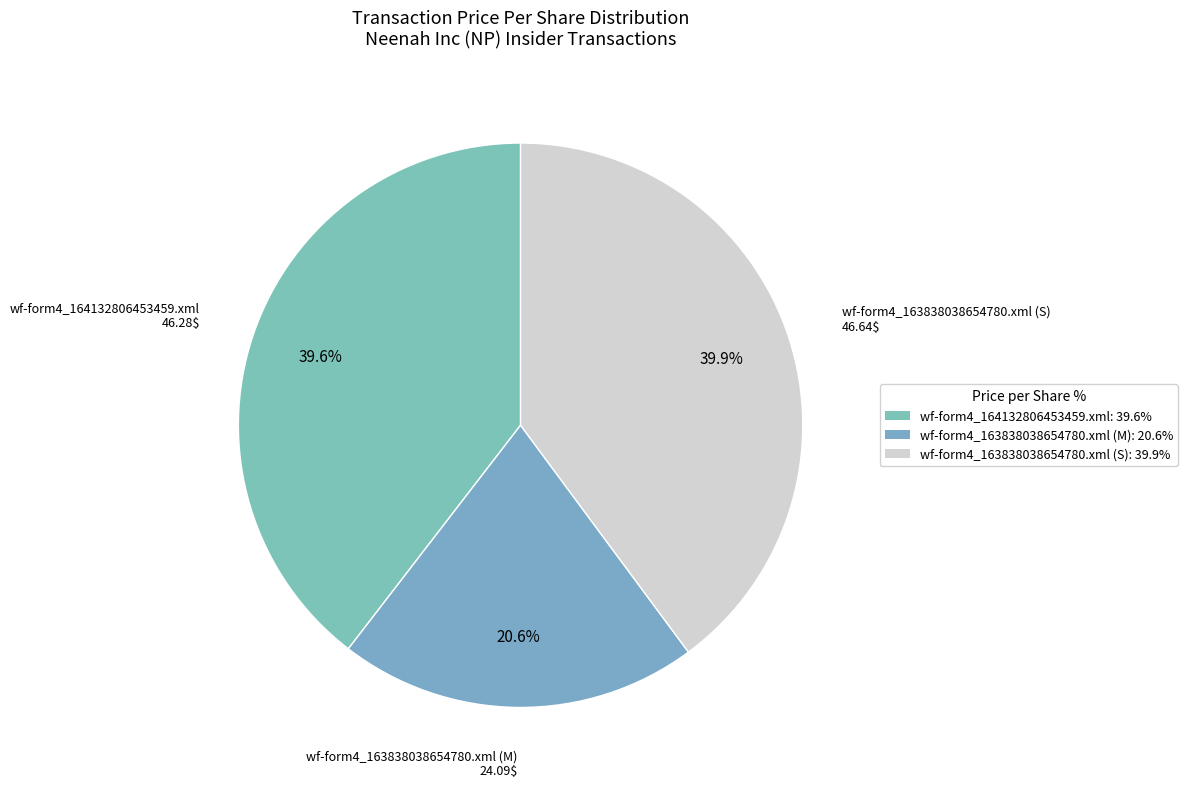

Is the sum of wf-form4_164132806453459.xml and wf-form4_163838038654780.xml (M) greater than half?

Yes